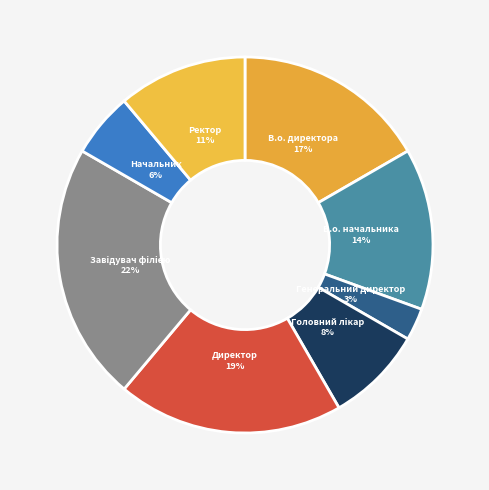

Is the sum of В.о. директора and Ректор greater than half?

No